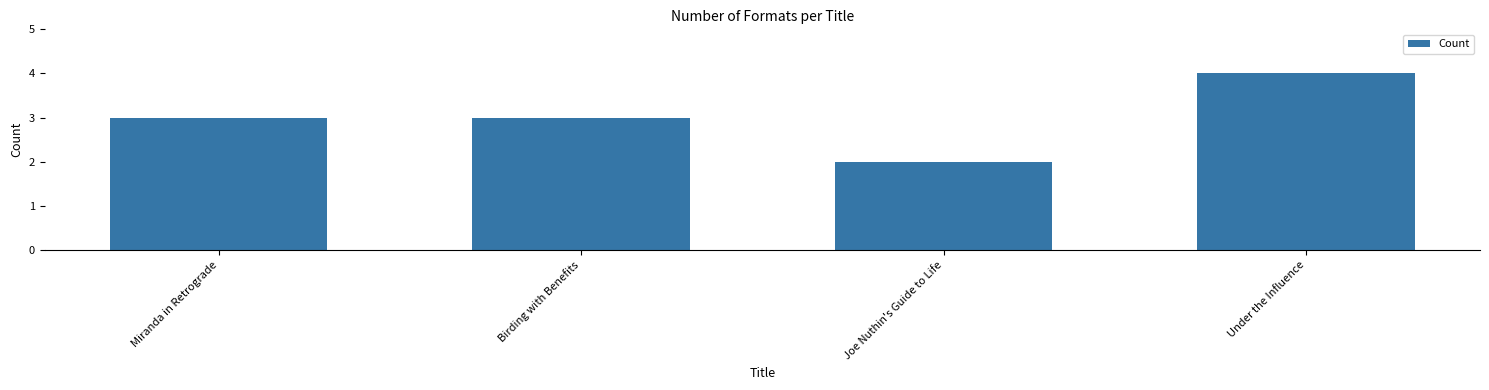

What is the label of the 3rd bar from the right?

Birding with Benefits